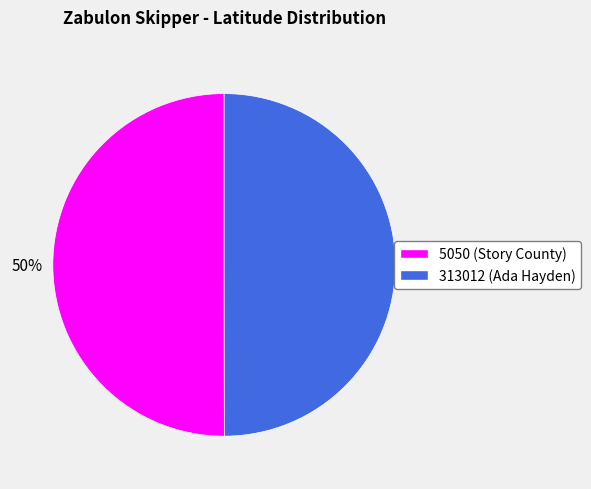

Count the number of slices in the pie.

2